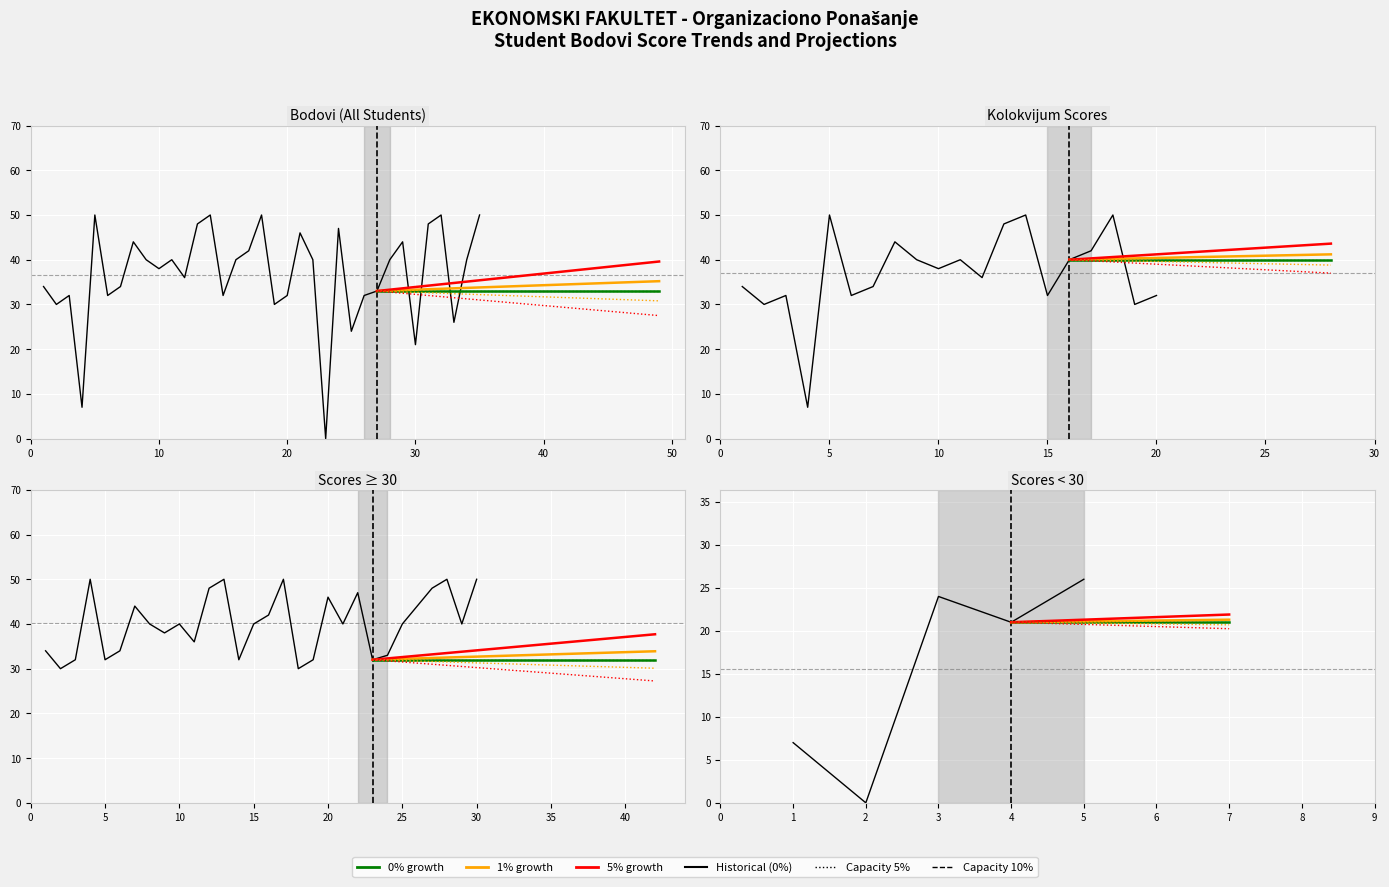

Approximately how many times larger is the value at 7 compared to 14?

0.7